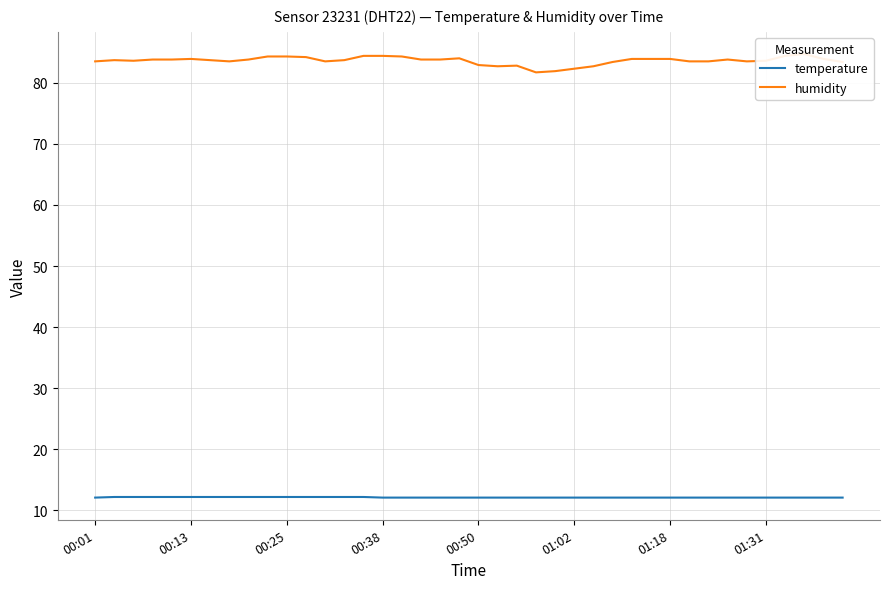

Where is the first local maximum for humidity?

00:13